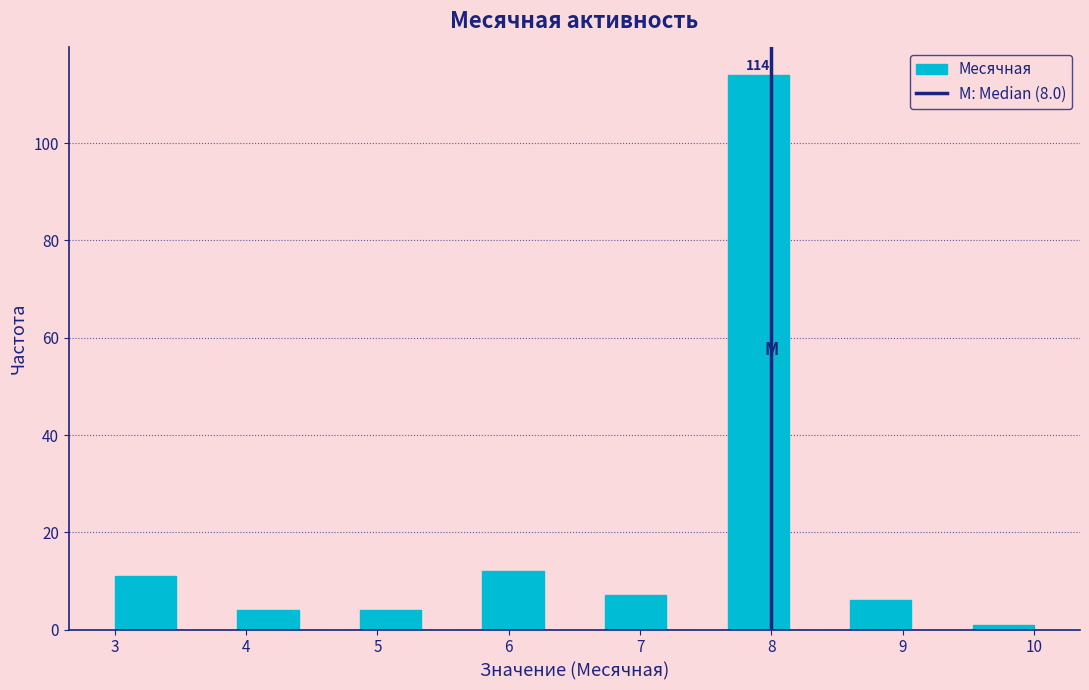

Over which range of the x-axis is the bar tallest?

7.7 to 8.1